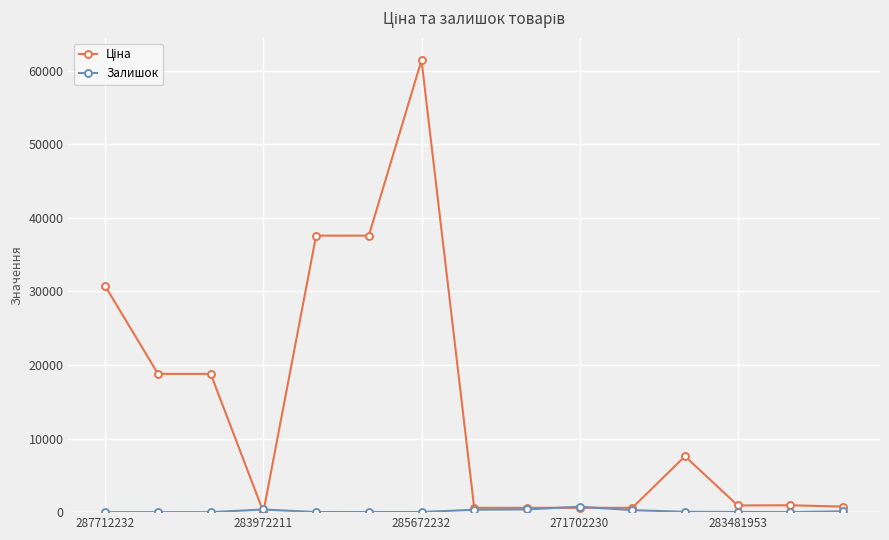

What is the maximum value shown in the chart?

61434.3